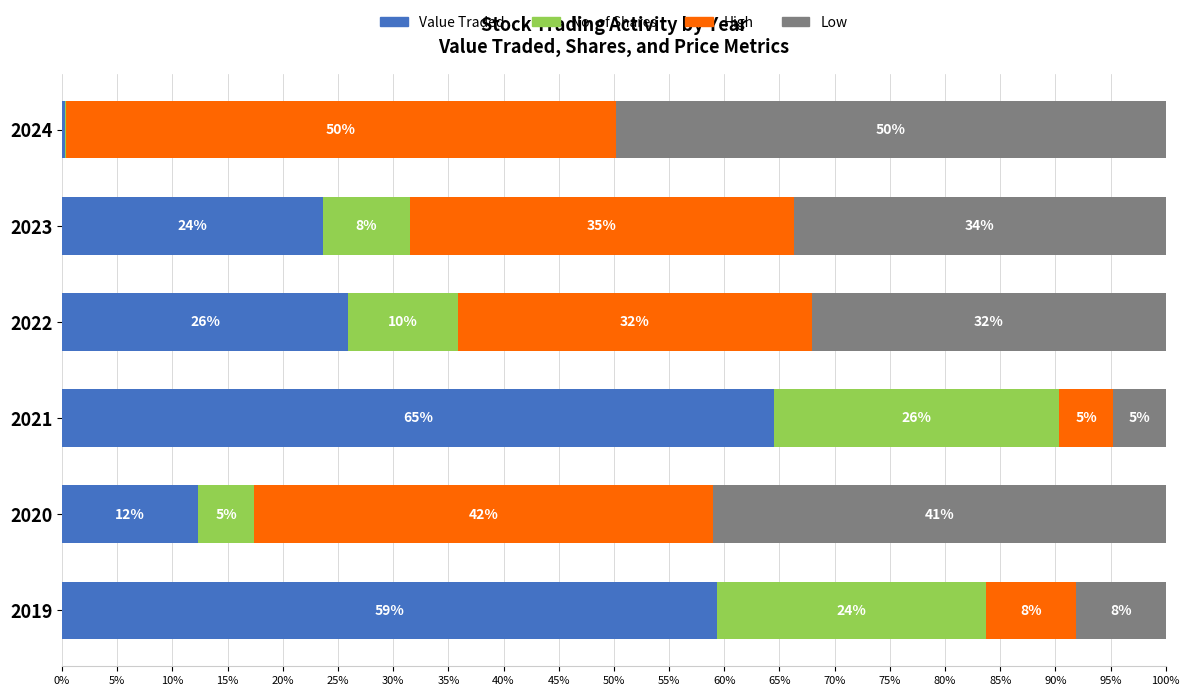

The value of Value Traded at 2023 is 5.2. True or false?

False